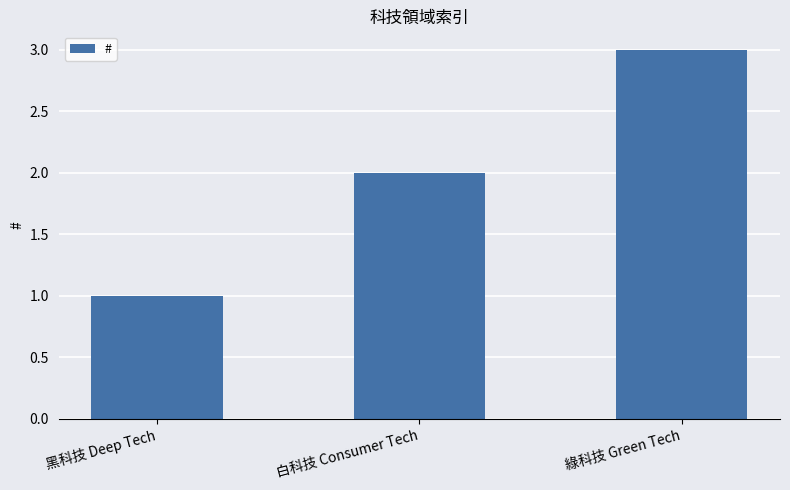

What position from the right is 黑科技 Deep Tech?

3